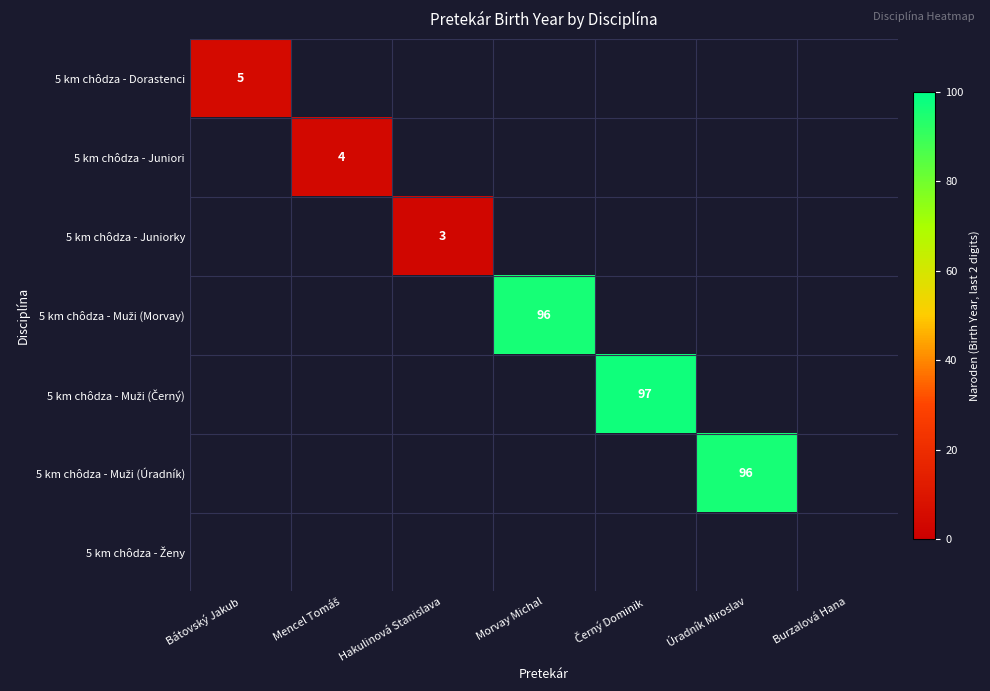

Which category has the lowest value across all series?

Hakulinová Stanislava